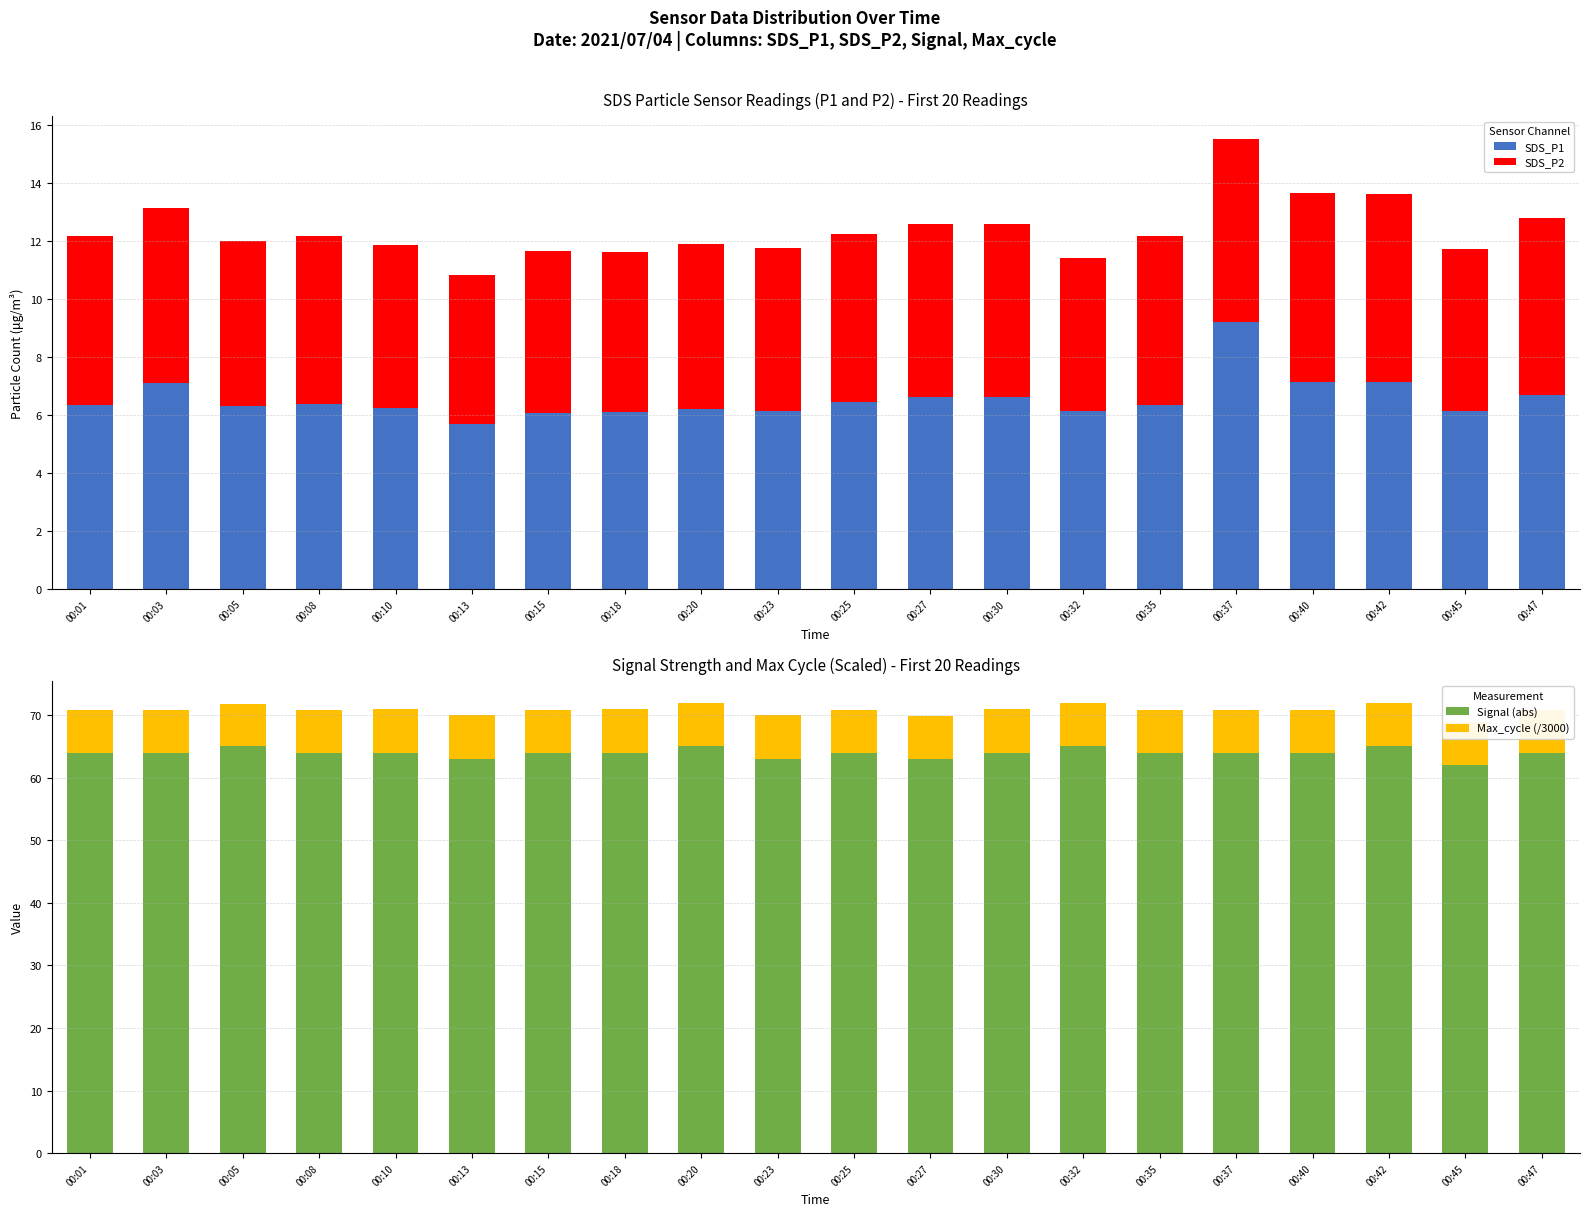

At how many categories does at least one series exceed 49?

20